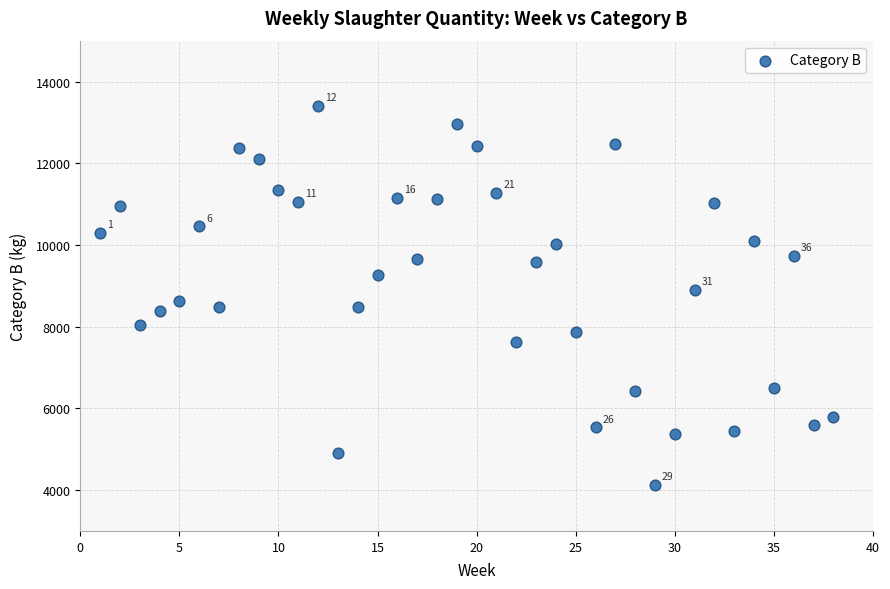

What is the range of X values (max minus min)?

37